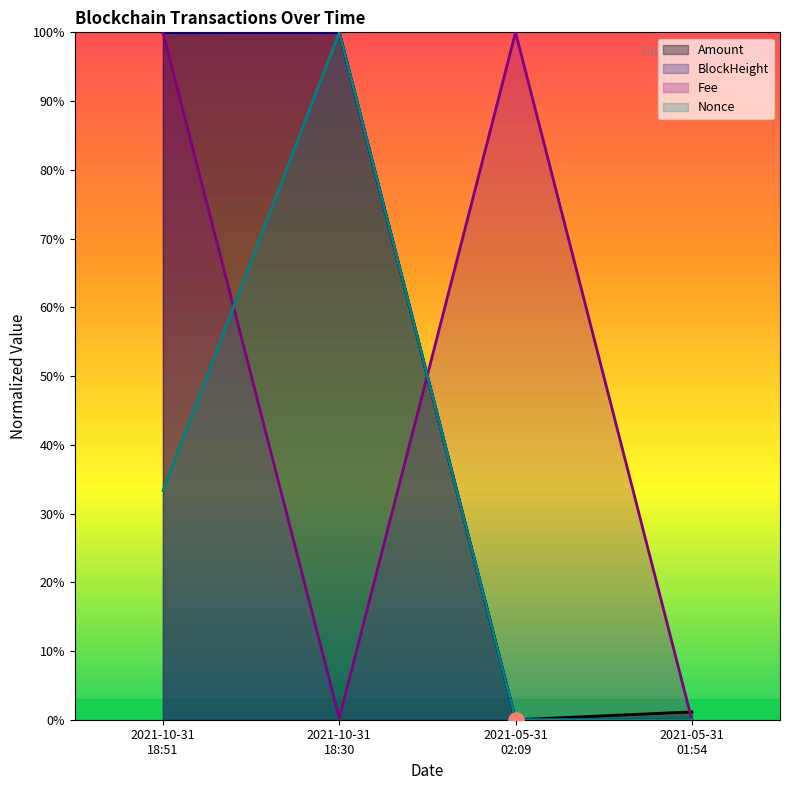

What is the total value across all series at 2021-10-31
18:51?

333.3